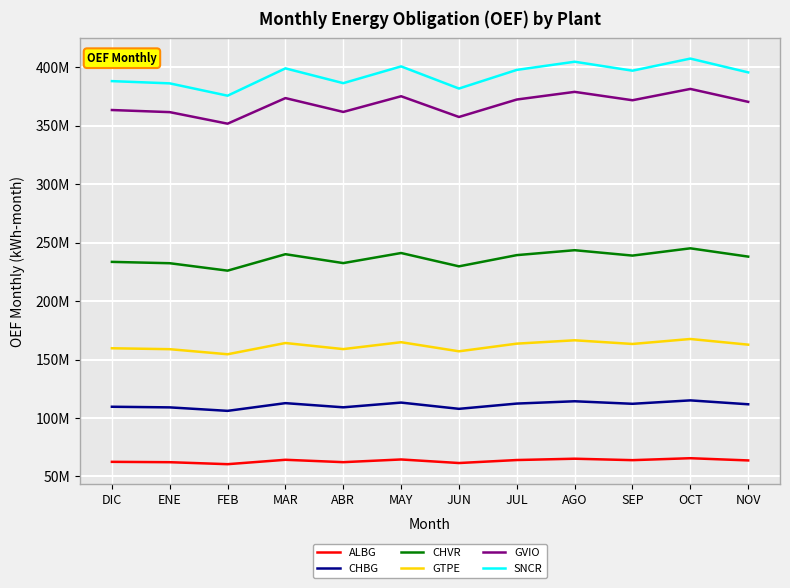

Reading right to left, transcribe all the data shown in this chart.

ALBG: NOV=63673315.3	OCT=65573243.5	SEP=63908193.0	AGO=65140574.0	JUL=64015633.6	JUN=61448158.3	MAY=64497750.9	ABR=62189877.3	MAR=64225787.3	FEB=60463016.9	ENE=62161336.0	DIC=62470385.6
CHBG: NOV=111732407.9	OCT=115066356.2	SEP=112144565.6	AGO=114307118.3	JUL=112333099.7	JUN=107827755.6	MAY=113179107.7	ABR=109129306.4	MAR=112701872.4	FEB=106099053.2	ENE=109079222.8	DIC=109621535.6
CHVR: NOV=238104152.3	OCT=245208867.6	SEP=238982469.2	AGO=243590915.3	JUL=239384239.4	JUN=229783254.9	MAY=241187100.5	ABR=232556887.3	MAR=240170102.0	FEB=226099352.9	ENE=232450158.2	DIC=233605838.4
GTPE: NOV=162749730.8	OCT=167605969.1	SEP=163350080.9	AGO=166500061.0	JUL=163624700.1	JUN=157062203.7	MAY=164856997.7	ABR=158958046.1	MAR=164161855.5	FEB=154544171.0	ENE=158885094.2	DIC=159675028.5
GVIO: NOV=370563870.2	OCT=381621009.6	SEP=371930803.6	AGO=379102974.3	JUL=372556082.6	JUN=357613974.4	MAY=375361893.3	ABR=361930606.3	MAR=373779128.3	FEB=351880681.0	ENE=361764502.8	DIC=363563099.4
SNCR: NOV=395779061.6	OCT=407588589.2	SEP=397239008.7	AGO=404899213.1	JUL=397906835.0	JUN=381947984.1	MAY=400903568.5	ABR=386558343.3	MAR=399213103.4	FEB=375824566.1	ENE=386380937.1	DIC=388301920.1